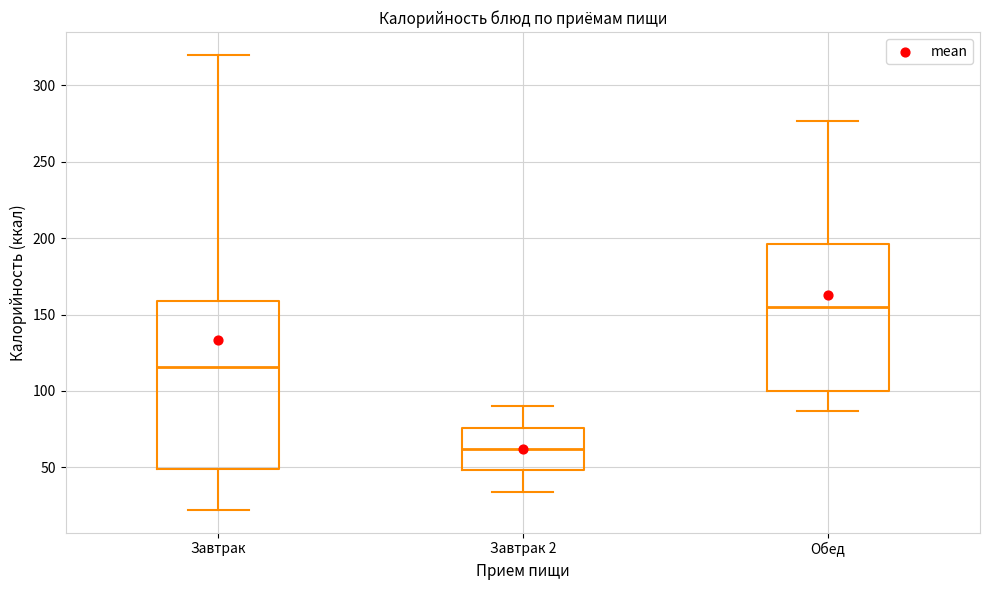

Reading left to right, read every box against the y-axis: the position of its median line, the range the box covers, and the ends of its whiskers. The values are not printed on the chart, so give them approximately, as read against the axis.

Завтрак: median 115, box 50 to 160, whiskers 20 to 320
Завтрак 2: median 60, box 50 to 75, whiskers 35 to 90
Обед: median 155, box 100 to 195, whiskers 85 to 275